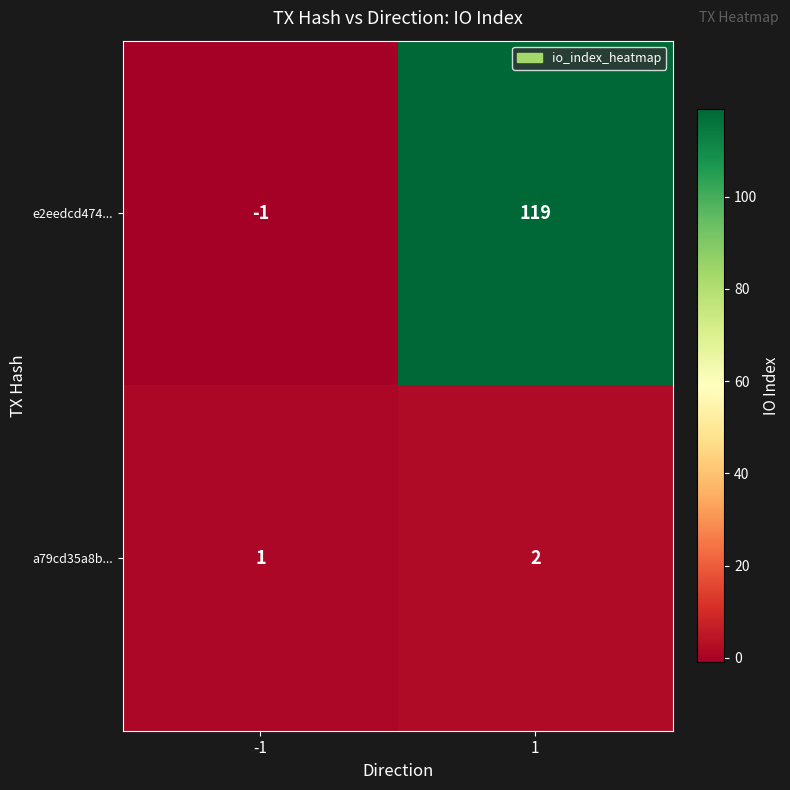

True or false: a79cd35a8b... has a value of 2 at 1.

True